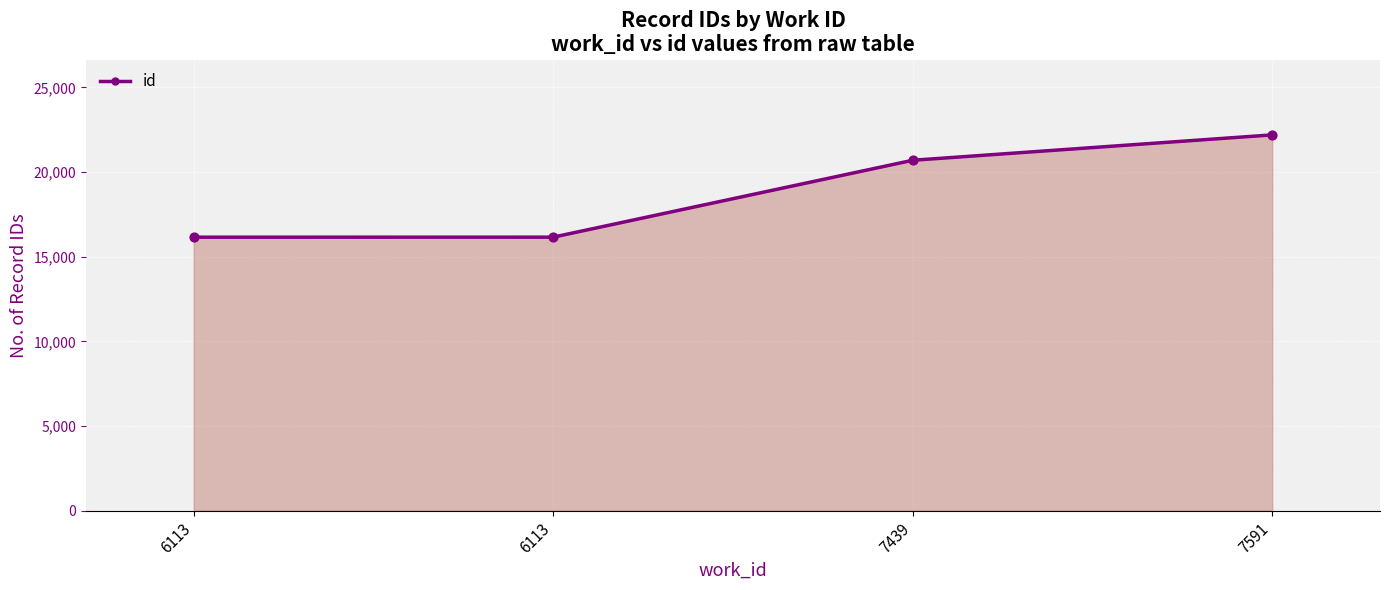

Which has a higher value, 6113 or 7439?

7439